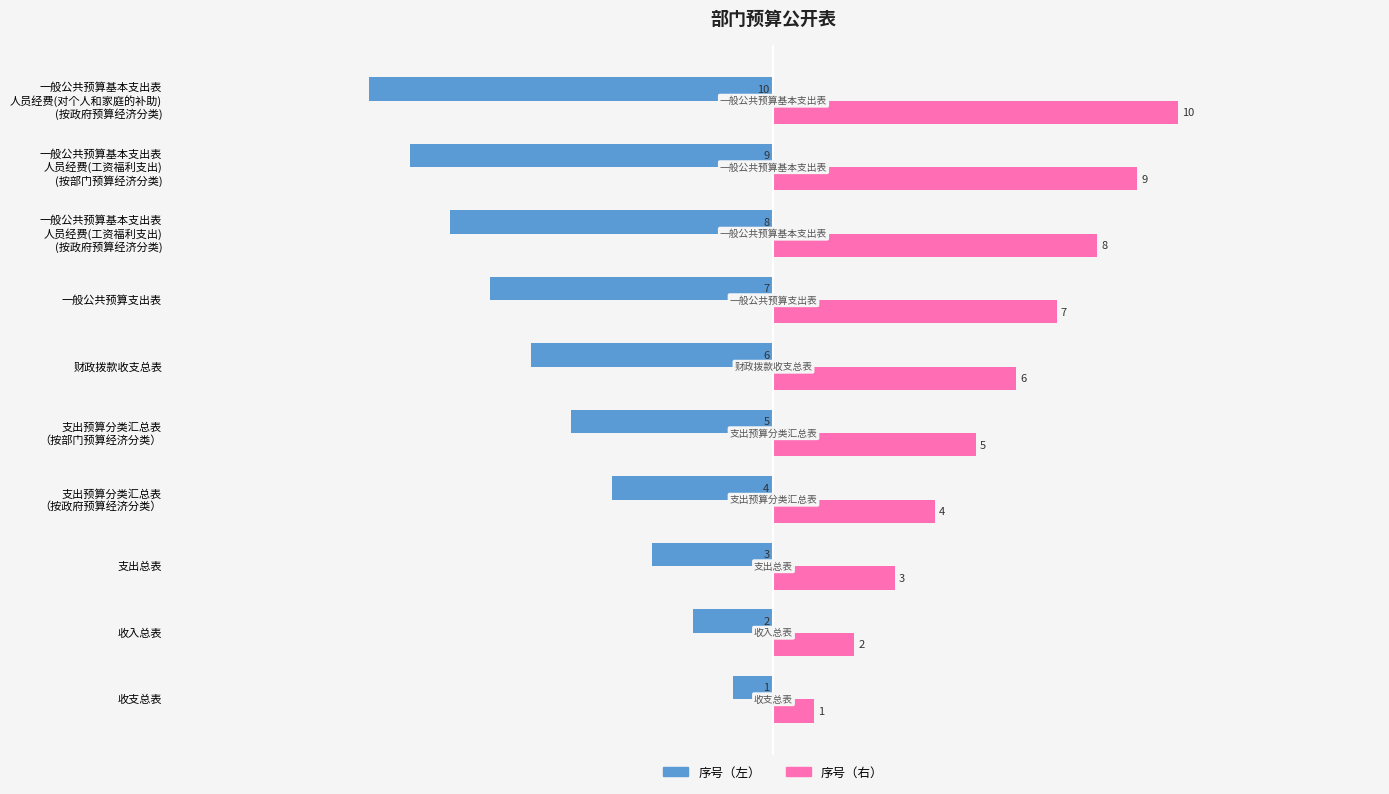

At which label is 序号（右） closest to 5?

支出预算分类汇总表
（按部门预算经济分类）